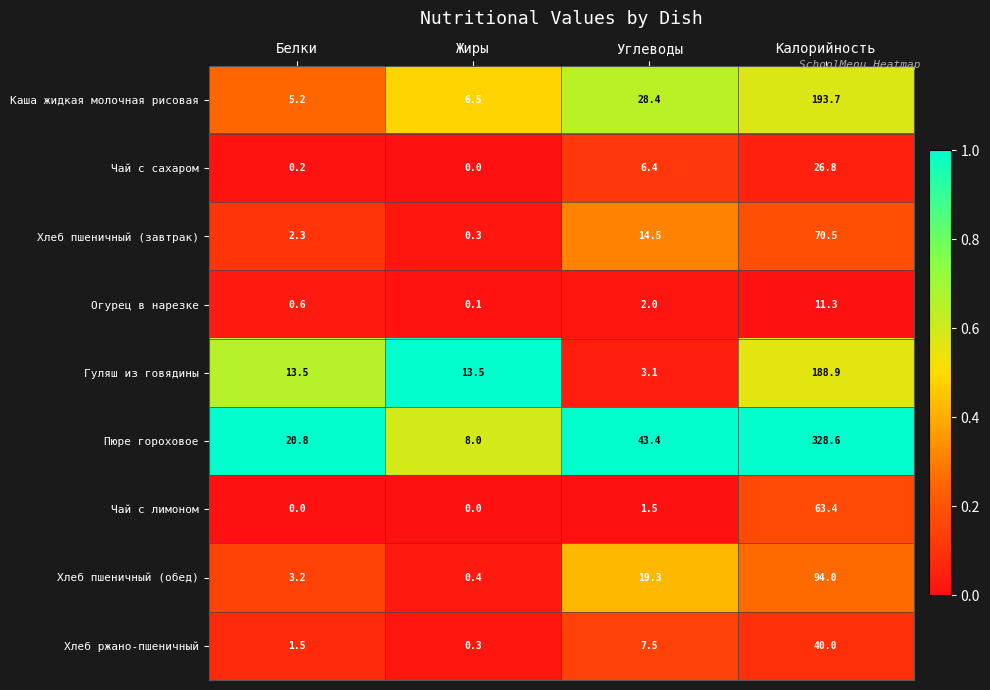

The Чай с лимоном series shows 63.4 at Калорийность. True or false?

True